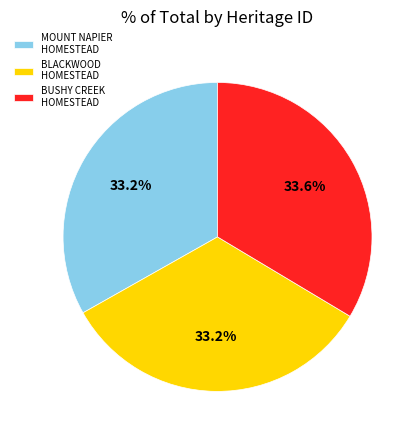

The MOUNT NAPIER HOMESTEAD slice represents 40% of the pie. True or false?

False